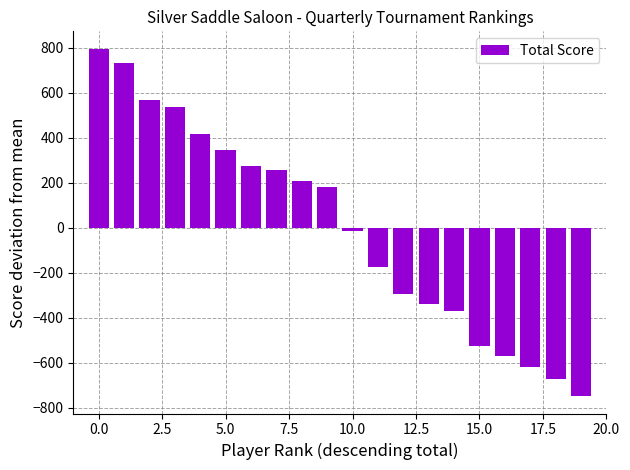

What is the minimum value shown in the chart?

-748.2